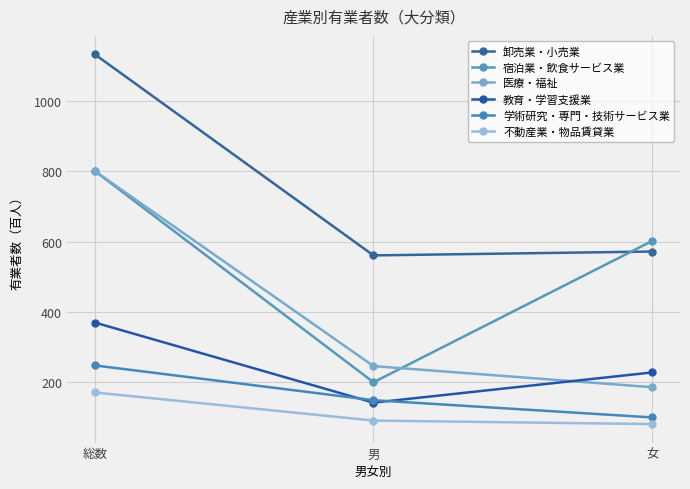

Reading left to right, extract all data points from this chart.

卸売業・小売業: 1133	561	572
宿泊業・飲食サービス業: 801	200	602
医療・福祉: 801	246	186
教育・学習支援業: 370	142	228
学術研究・専門・技術サービス業: 248	149	100
不動産業・物品賃貸業: 171	91	81